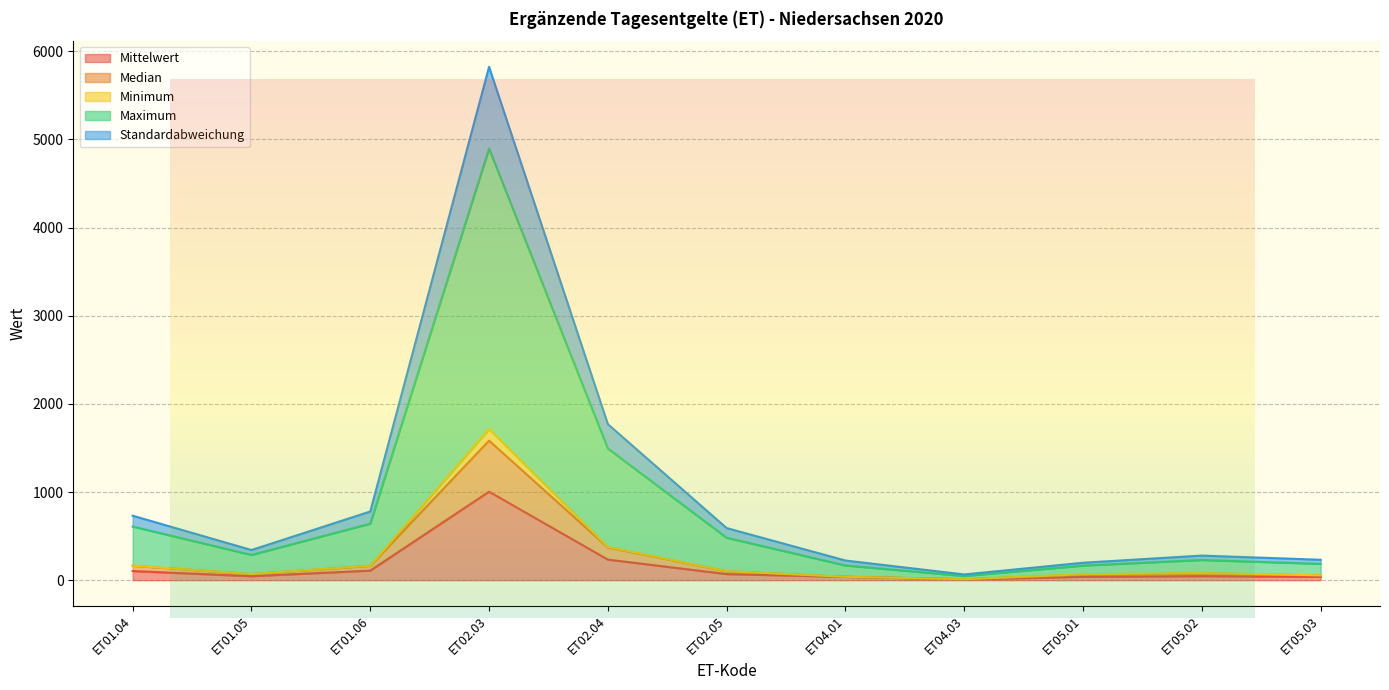

What is the average value of the Median series?

244.8